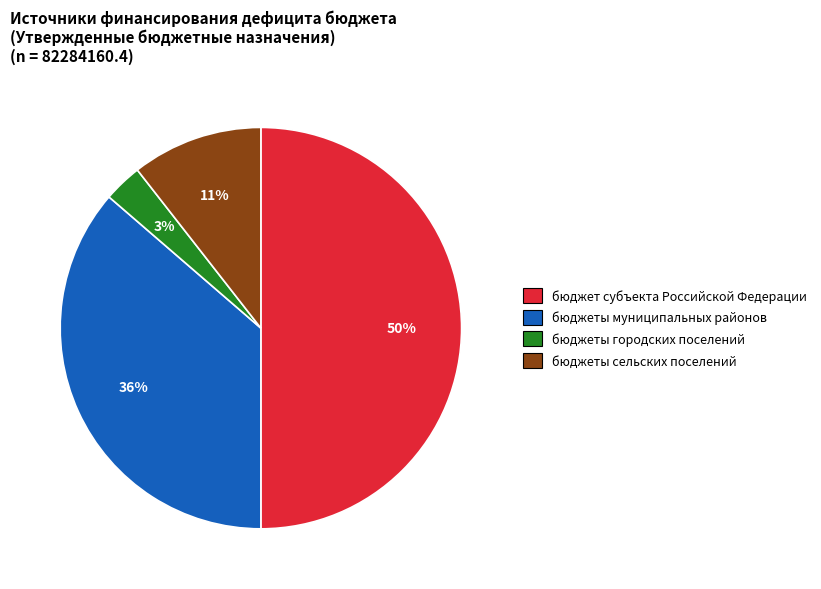

Is бюджеты сельских поселений the majority of the pie?

No